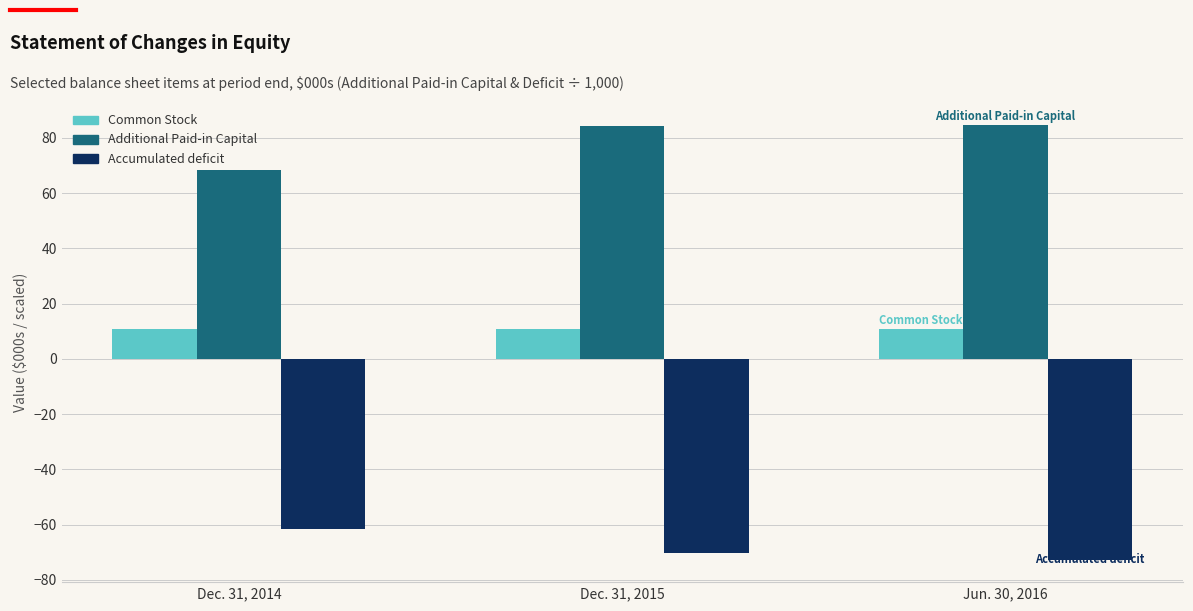

What is the greatest value displayed?

84.8